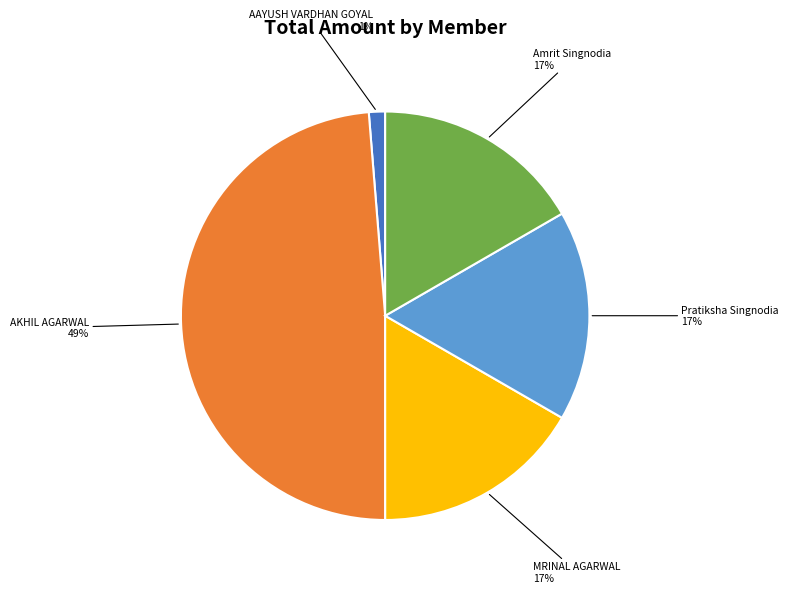

Is the sum of Amrit Singnodia and AKHIL AGARWAL greater than half?

Yes